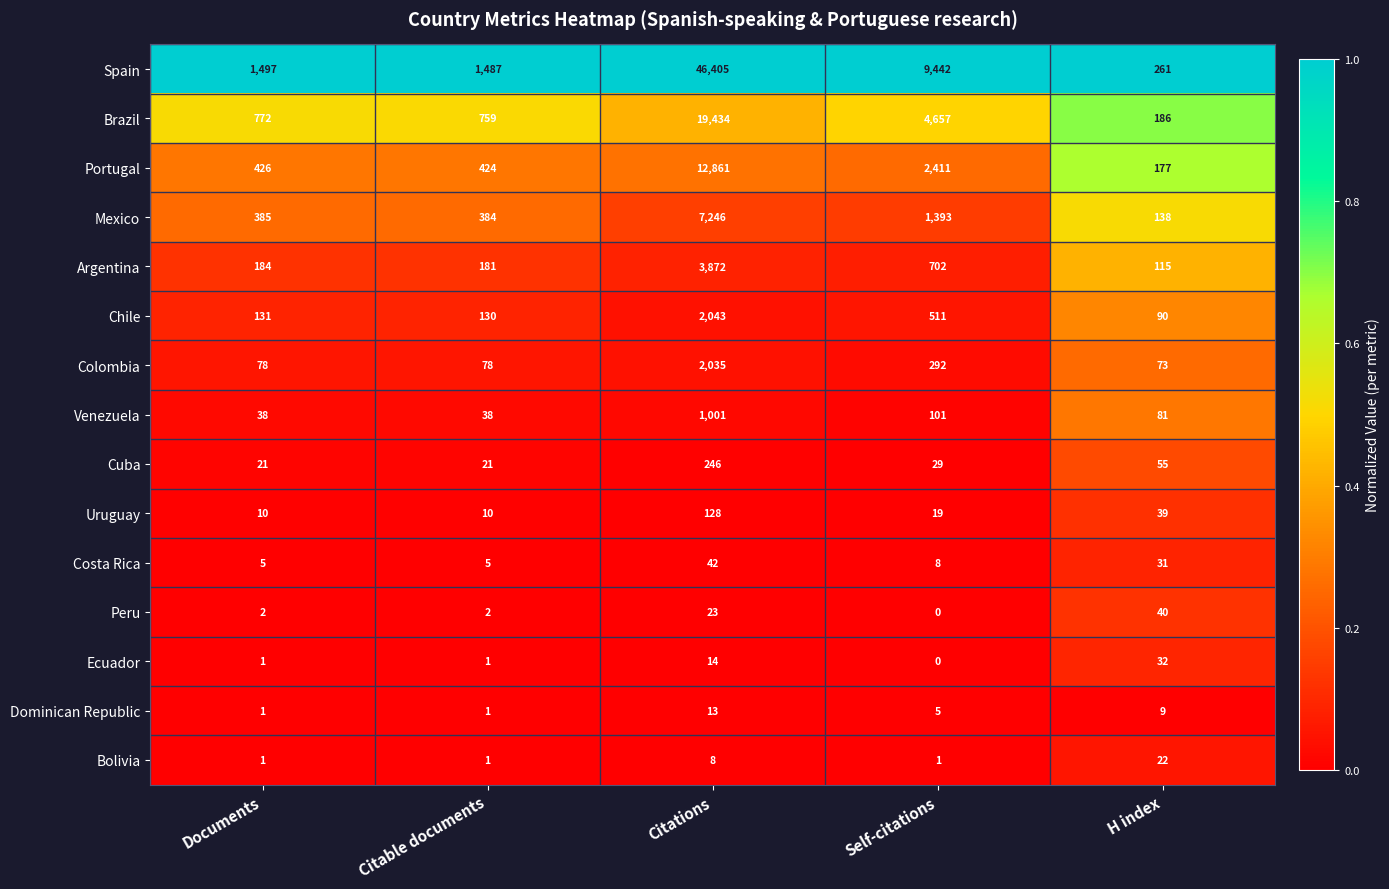

Which series changed the most between Citable documents and H index?

Spain